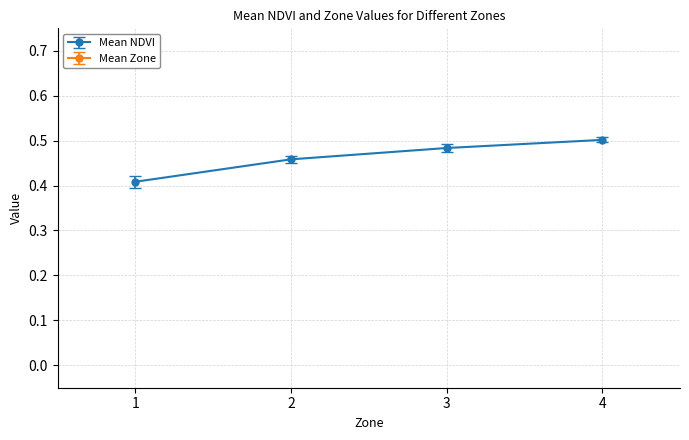

Which category has the highest value in the Mean Zone series?

4